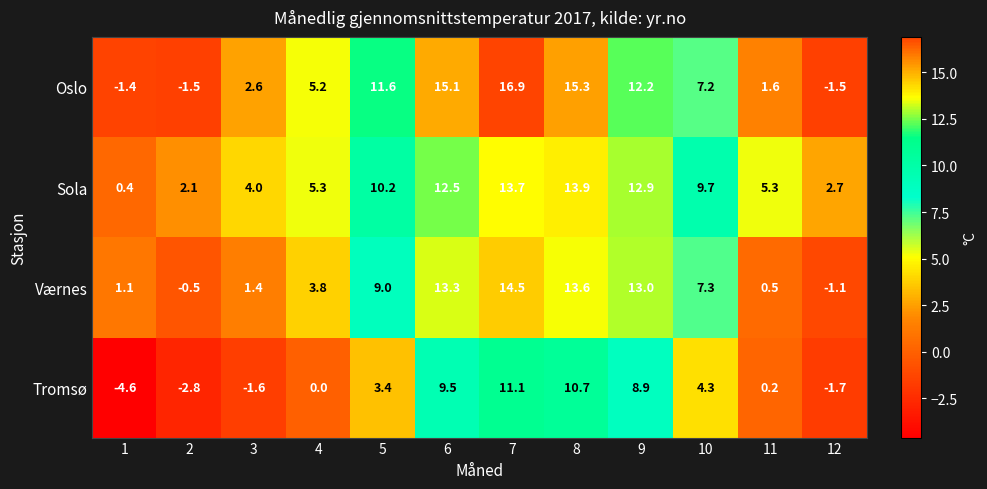

The value of Sola at 9 is 6.5. True or false?

False